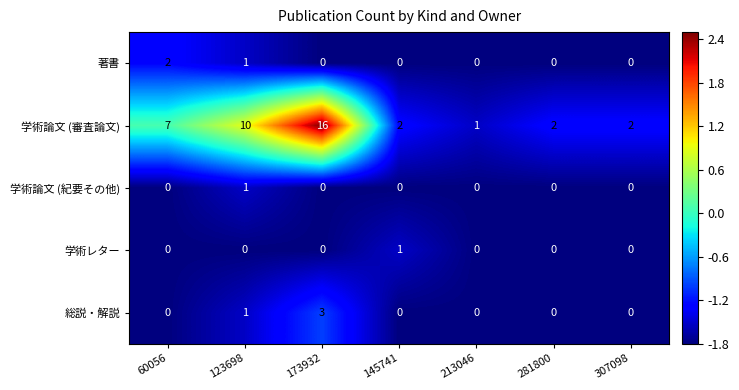

What is the sum of all 学術論文 (審査論文) values?

40